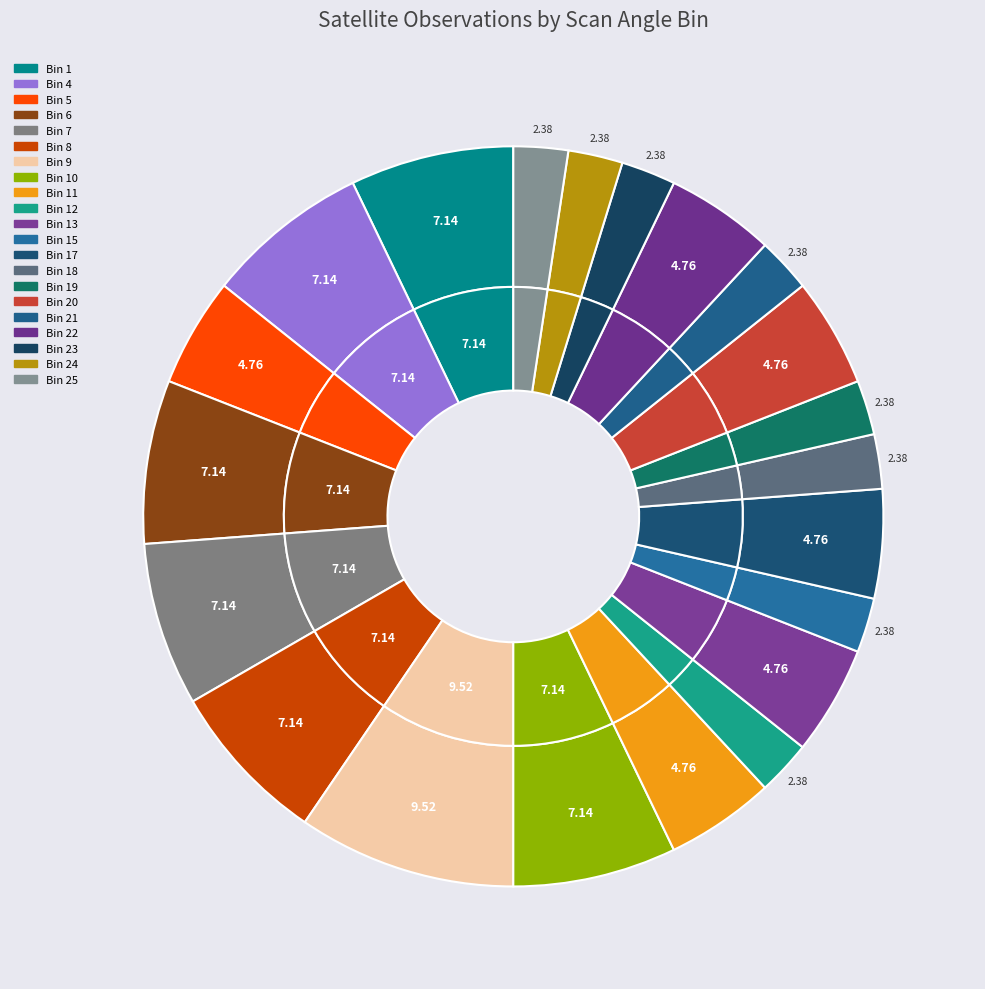

To the nearest percent, what portion does satz_bin_n=11 represent?

5%